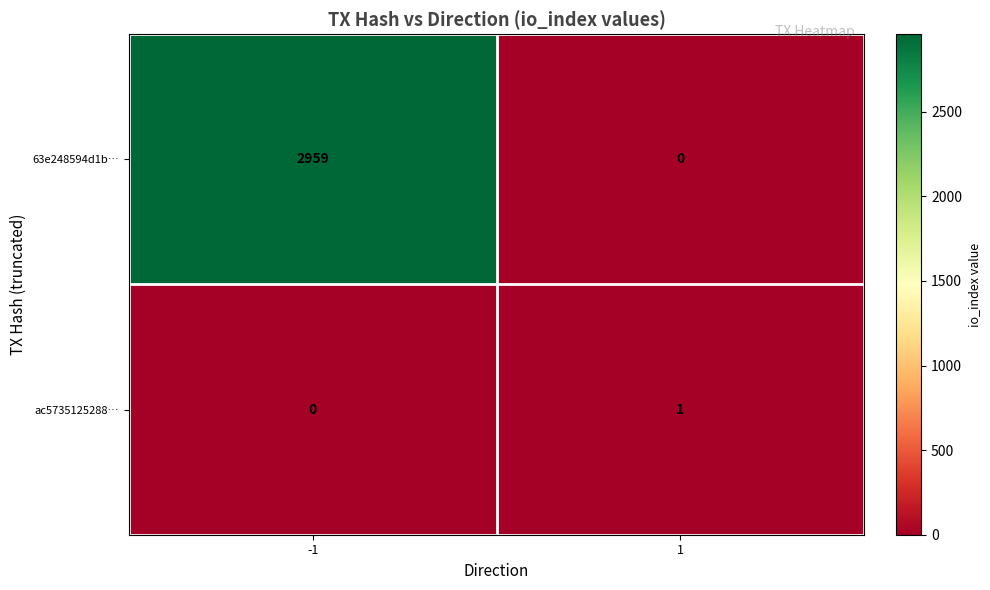

Is it true that ac5735125288… equals 0 at -1?

True